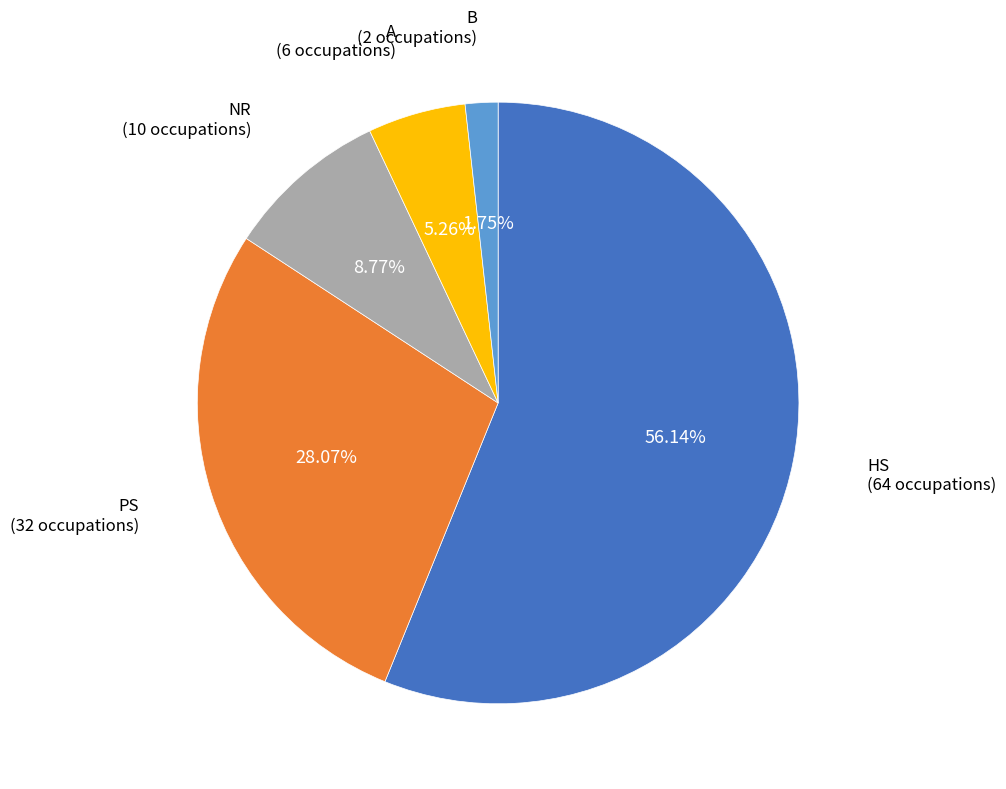

True or false: A accounts for 5% of the total.

True